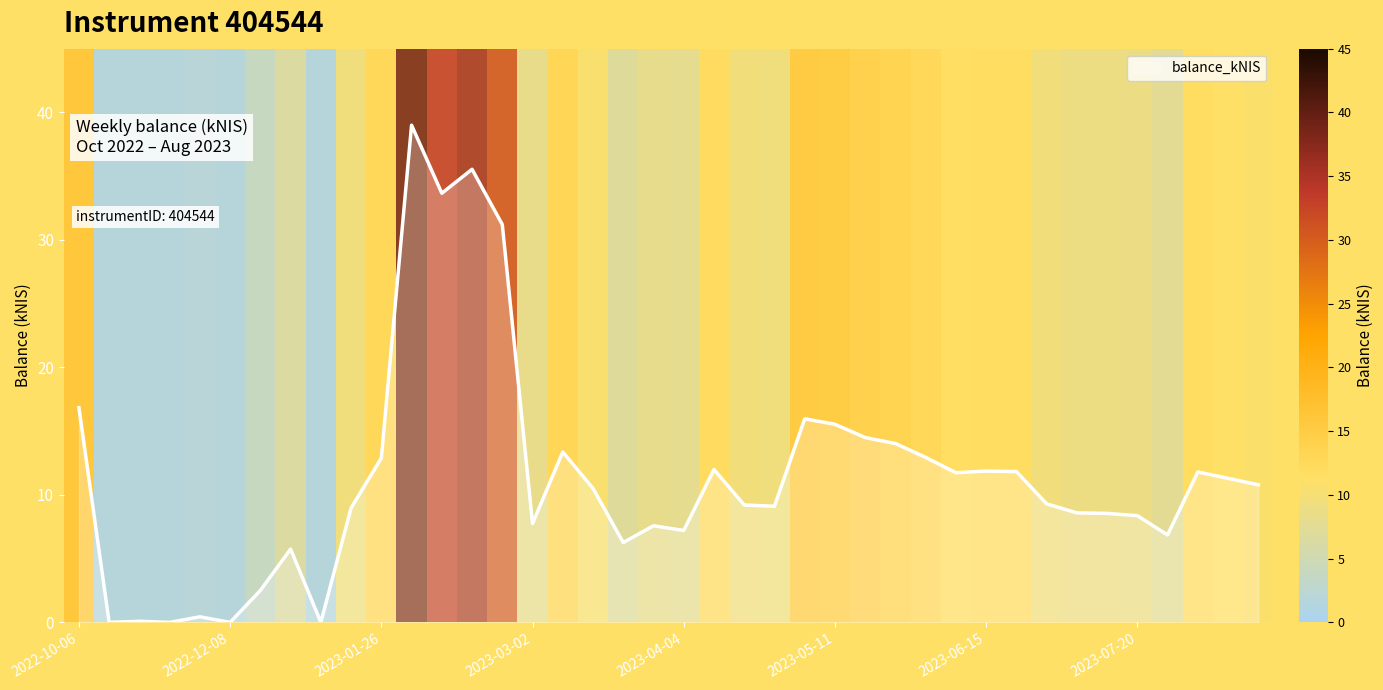

What is the maximum value shown in the chart?

39.0